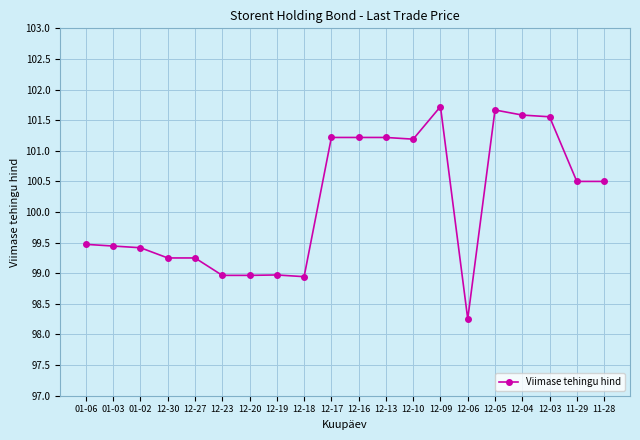

Where does the data first go above 100?

12-17